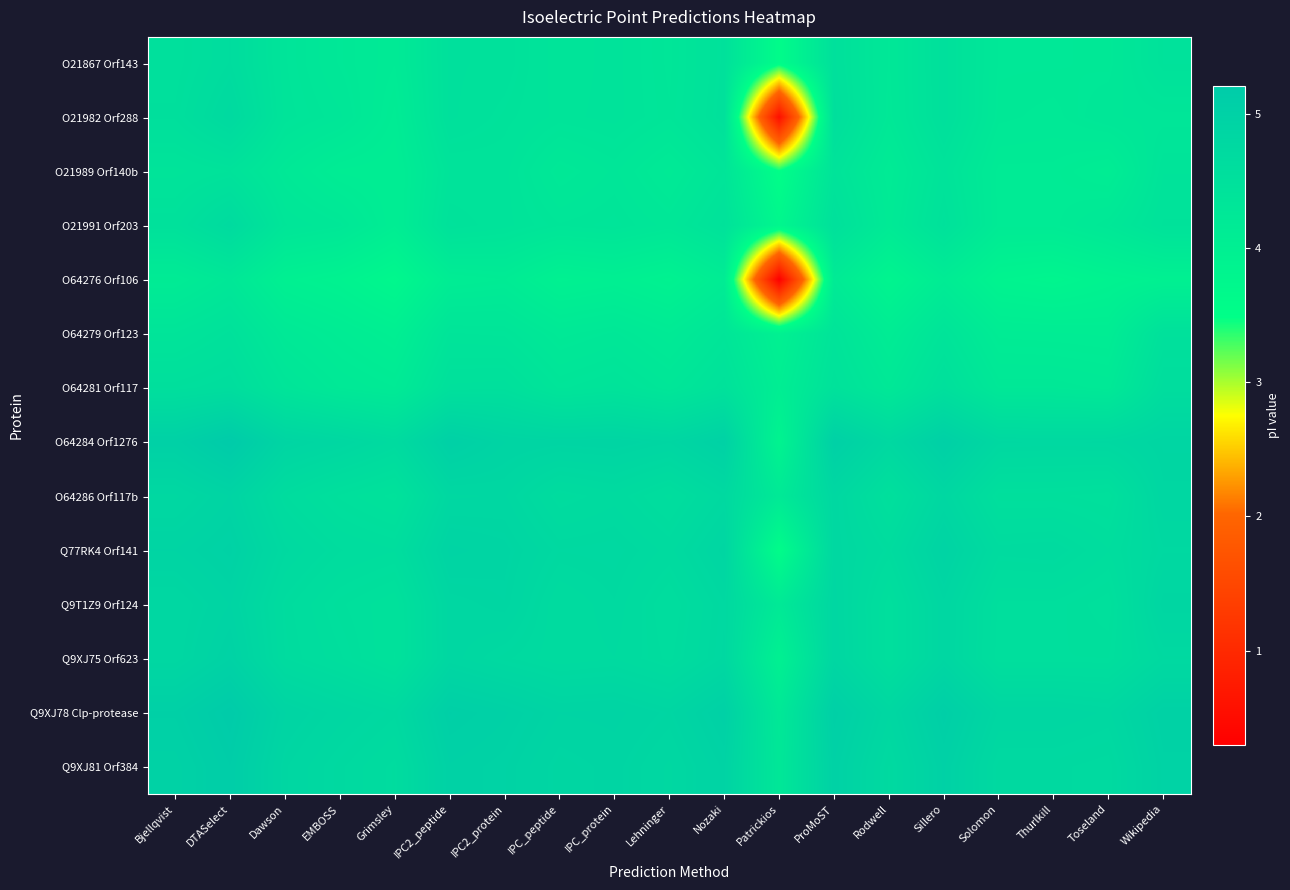

Rank the series at IPC2_peptide from lowest to highest value.

O64276 Orf106, O64279 Orf123, O21989 Orf140b, O21991 Orf203, O21867 Orf143, O21982 Orf288, O64281 Orf117, O64286 Orf117b, Q9T1Z9 Orf124, Q9XJ75 Orf623, Q77RK4 Orf141, Q9XJ81 Orf384, O64284 Orf1276, Q9XJ78 Clp-protease